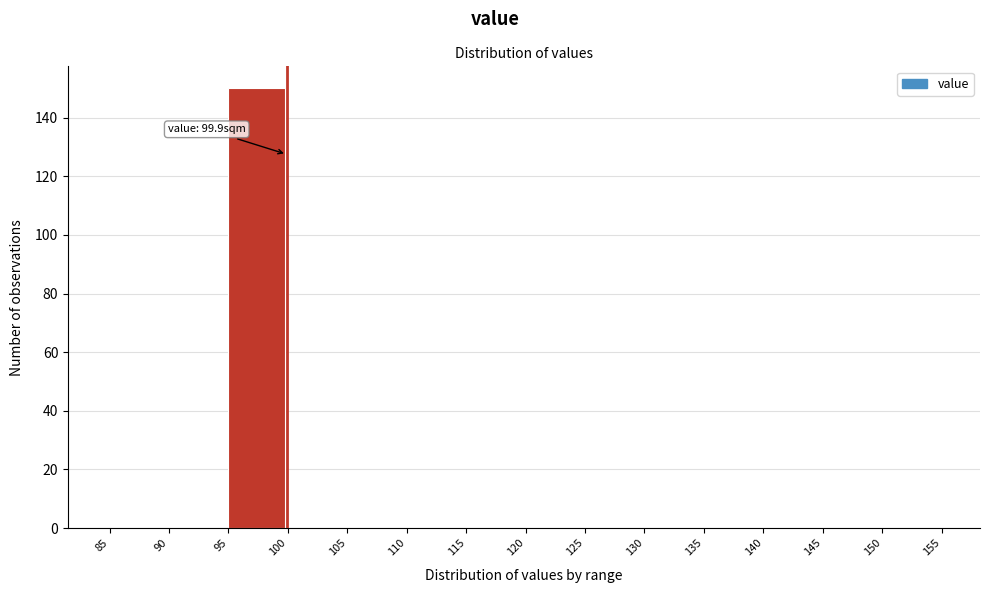

Over which range of the x-axis is the bar tallest?

95 to 100